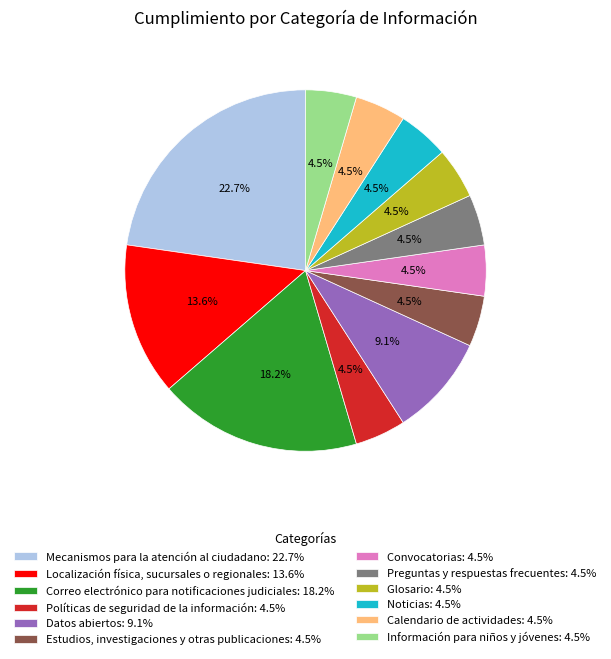

Which slice is the largest?

Mecanismos para la atención al ciudadano